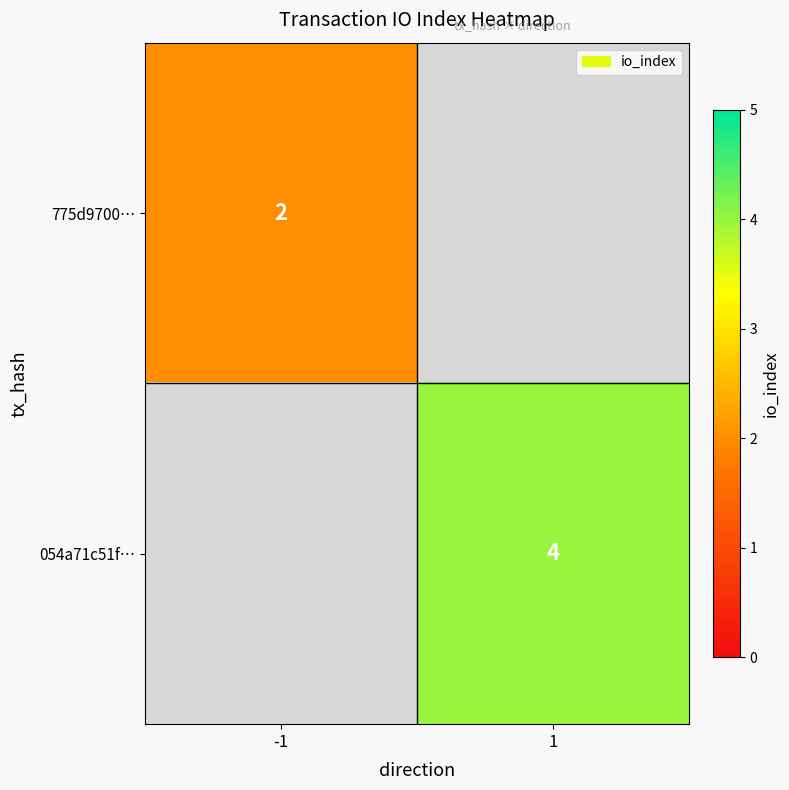

Is it true that 775d9700… equals 1 at -1?

False